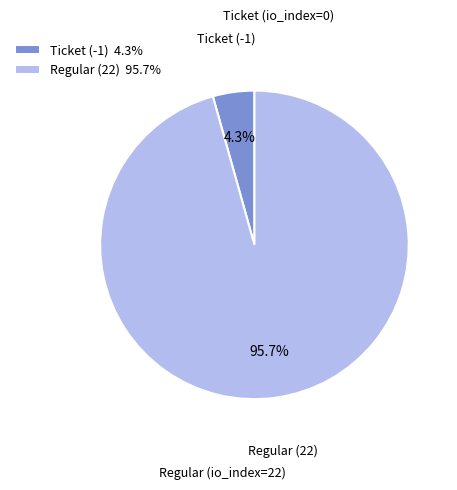

How many slices are in this pie chart?

2